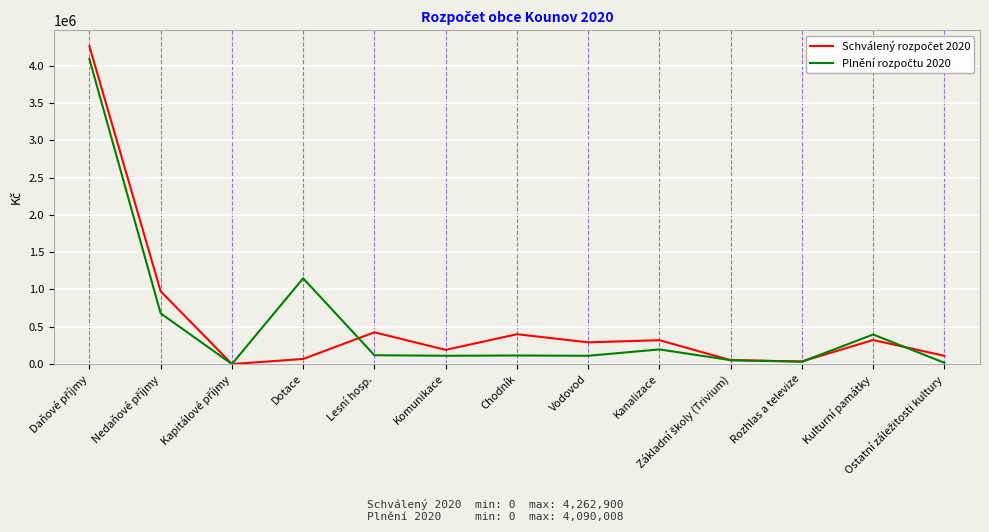

What is the total value across all series at Komunikace?

300837.5